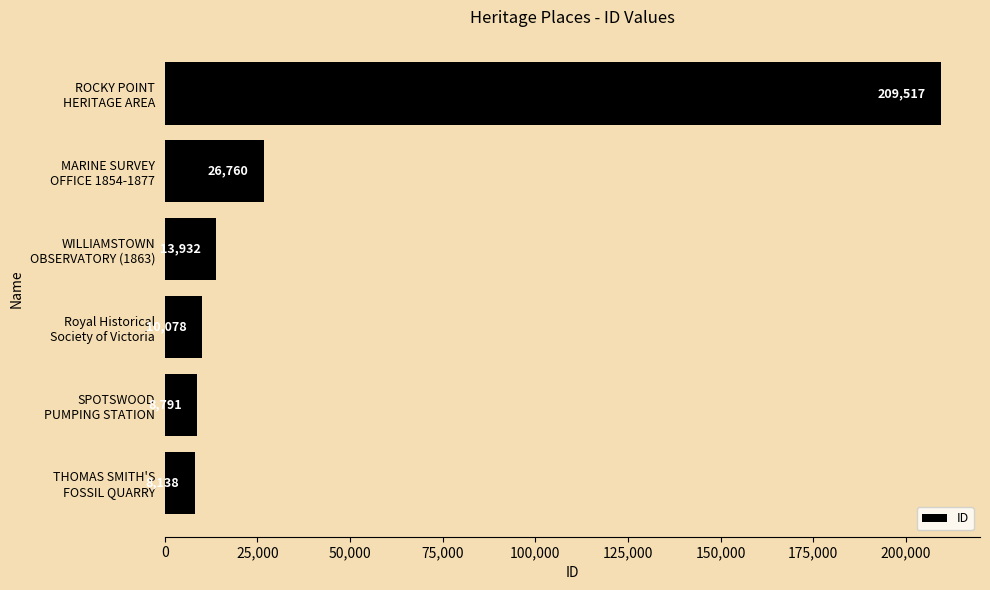

What is the maximum value shown in the chart?

209517